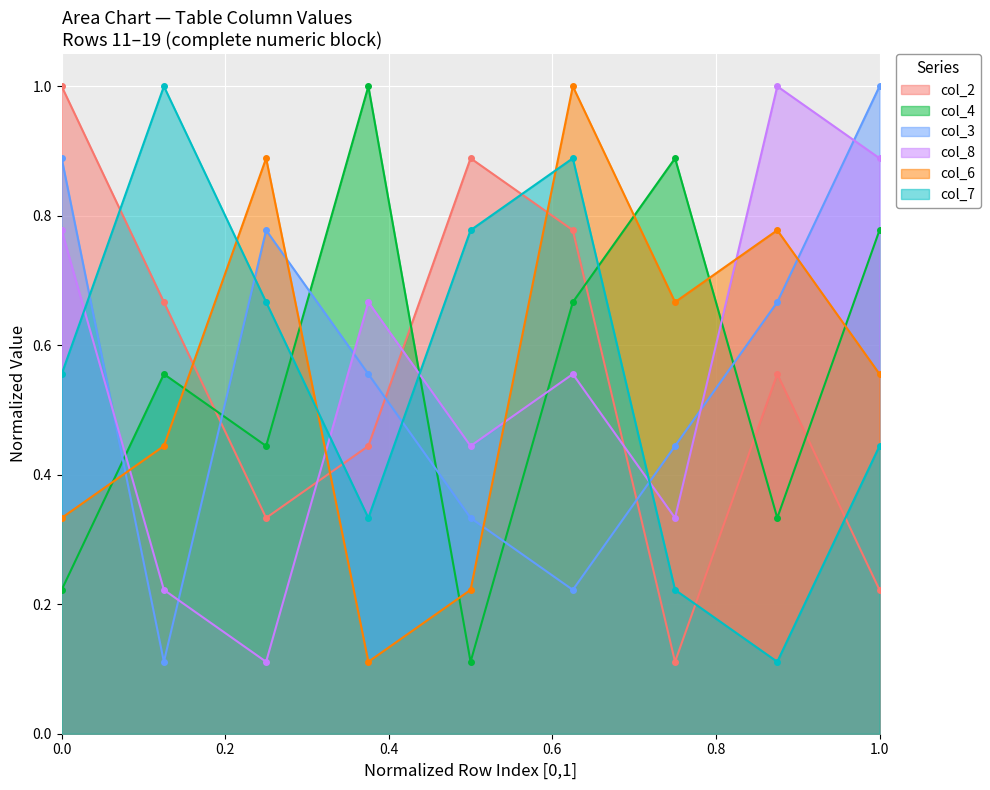

What is the total value across all series at 1.0?

3.9